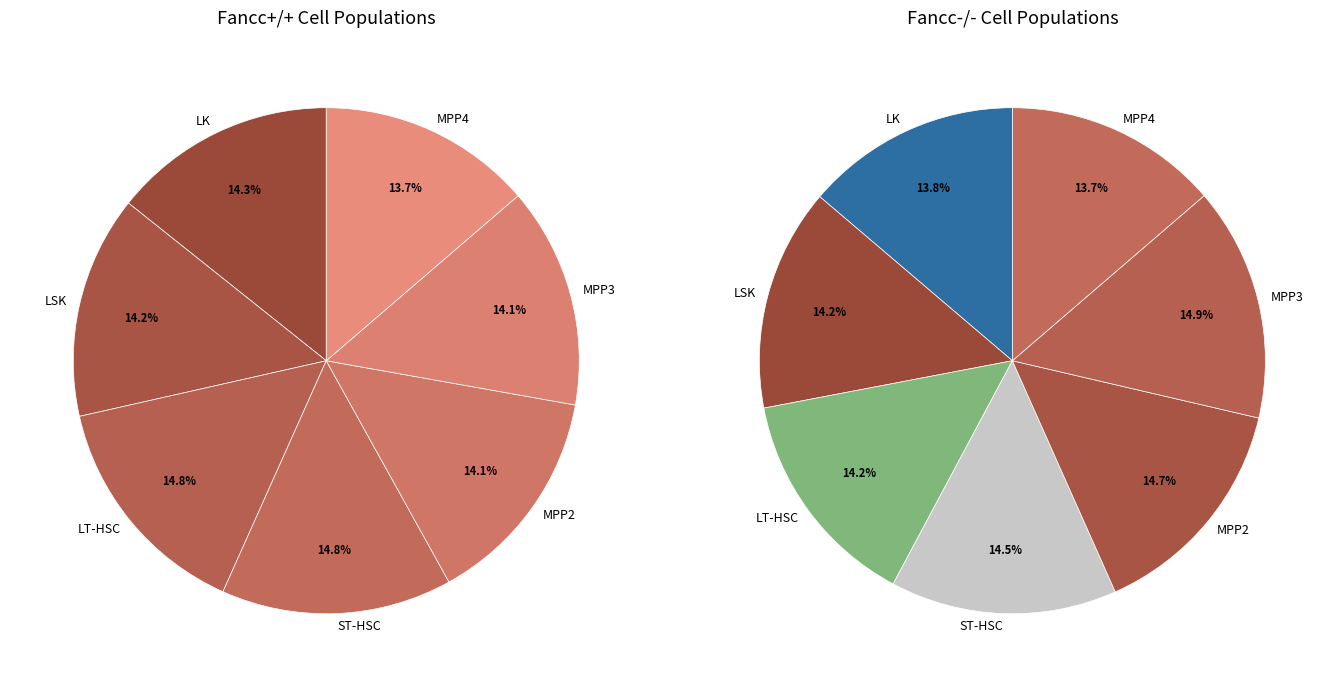

Rank the series by their average value, from lowest to highest.

Fancc-/-, Fancc+/+